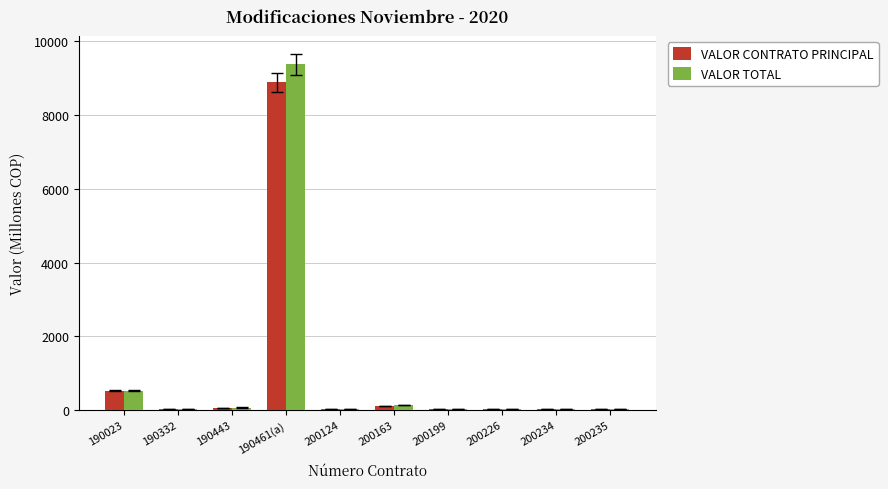

The VALOR CONTRATO PRINCIPAL series shows 8883.6 at 190461(a). True or false?

True